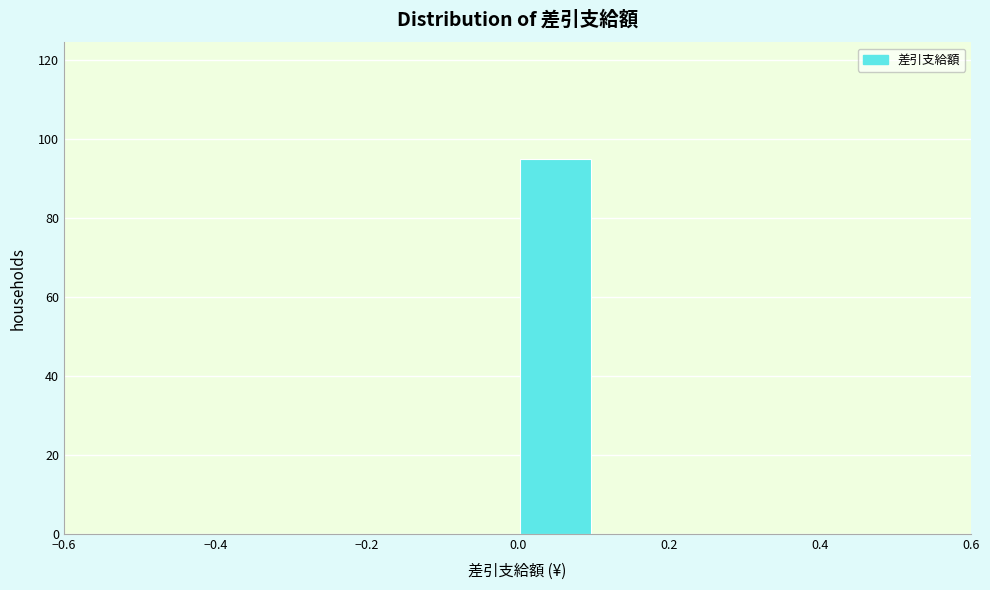

Reading left to right, transcribe this chart: for each bar, give the range it covers on the x-axis and its height. The values are not printed on the chart, so give them approximately, as read against the axis.

-0.5 to -0.4: 0
-0.4 to -0.3: 0
-0.3 to -0.2: 0
-0.2 to -0.1: 0
-0.1 to 0.0: 0
0.0 to 0.1: 96
0.1 to 0.2: 0
0.2 to 0.3: 0
0.3 to 0.4: 0
0.4 to 0.5: 0